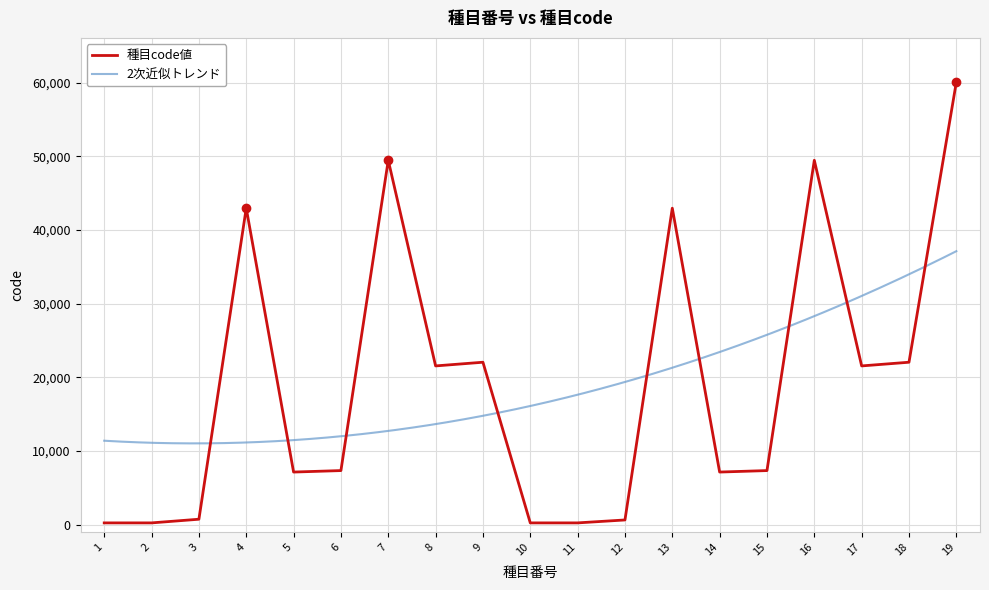

Rank the categories by value from lowest to highest.

1, 10, 2, 11, 12, 3, 5, 14, 6, 15, 8, 17, 9, 18, 4, 13, 7, 16, 19